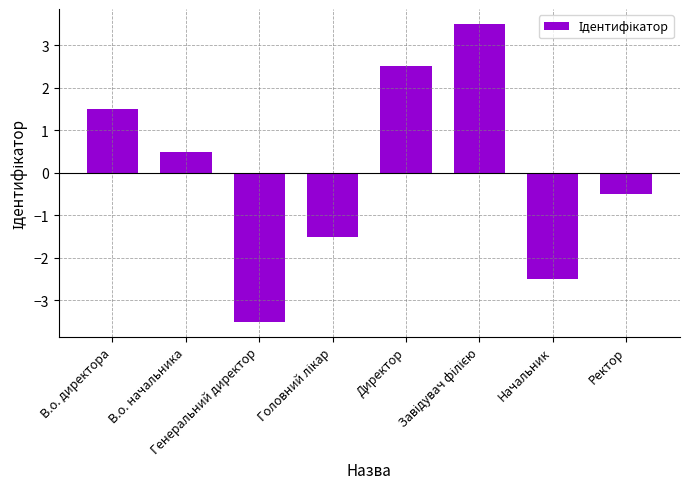

How many negative values are there?

4